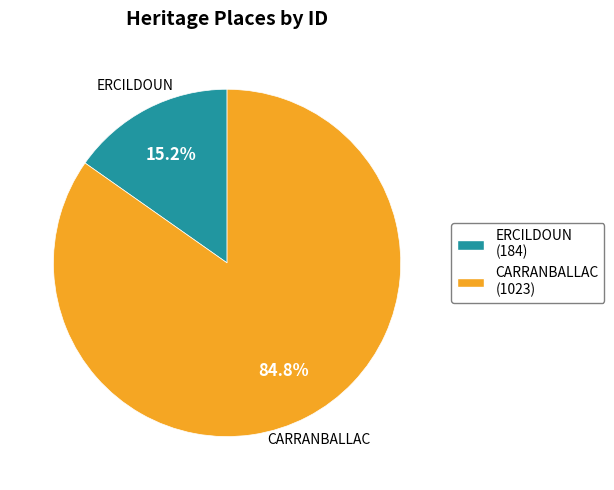

Which slice represents more than half of the pie?

CARRANBALLAC